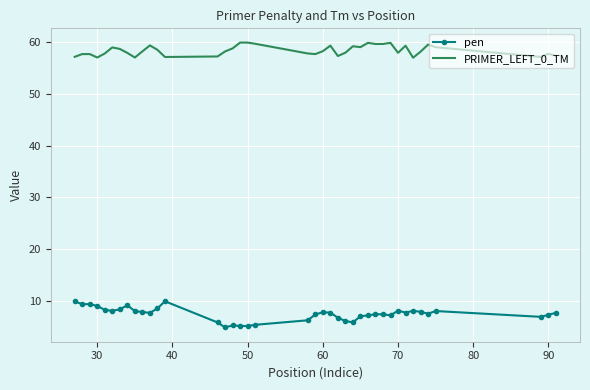

True or false: PRIMER_LEFT_0_TM and pen cross at least once.

False